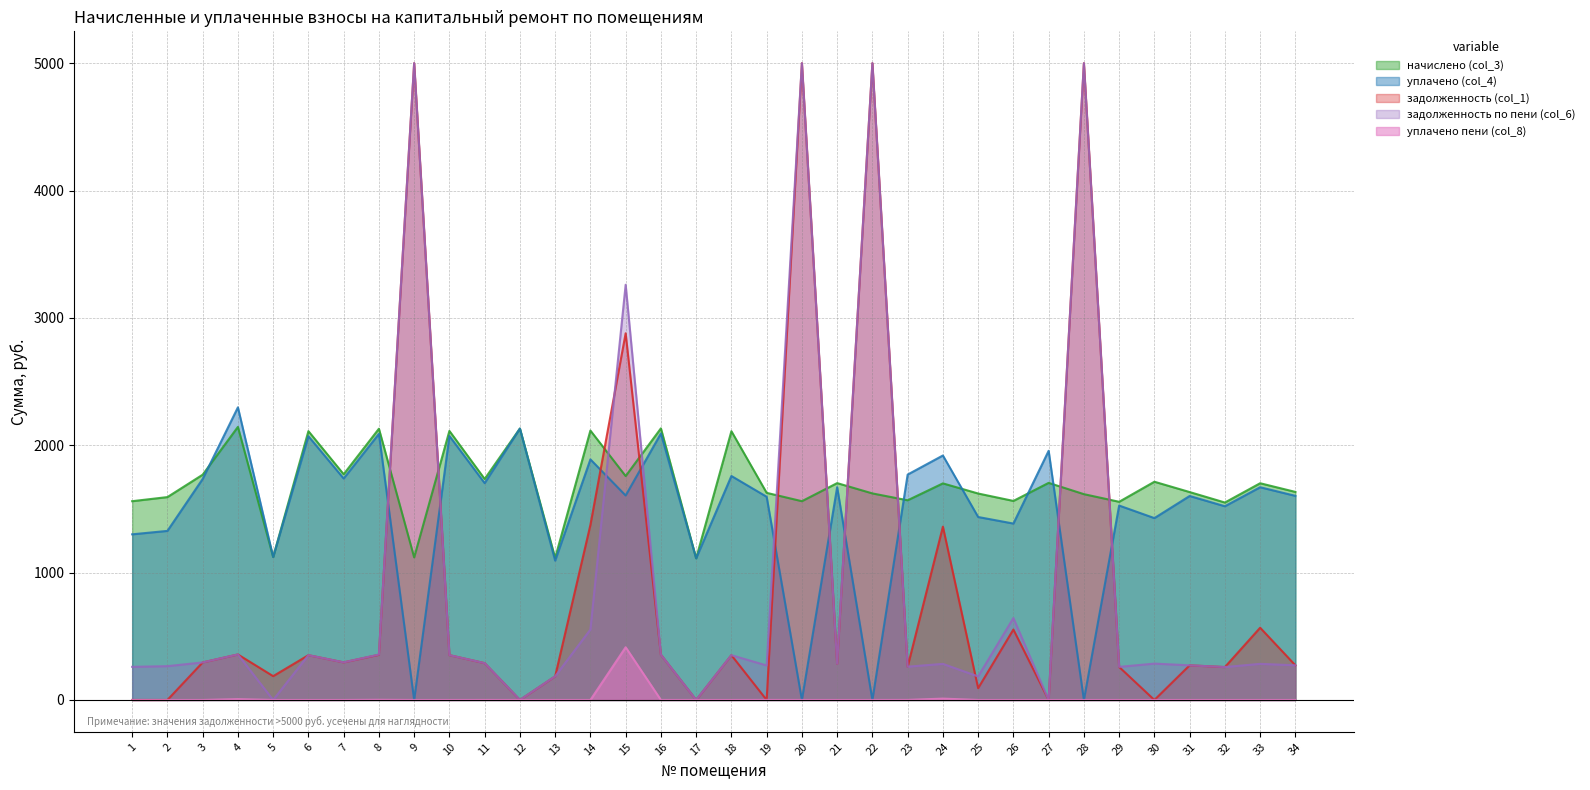

Which series has the largest total across all categories?

начислено (col_3)